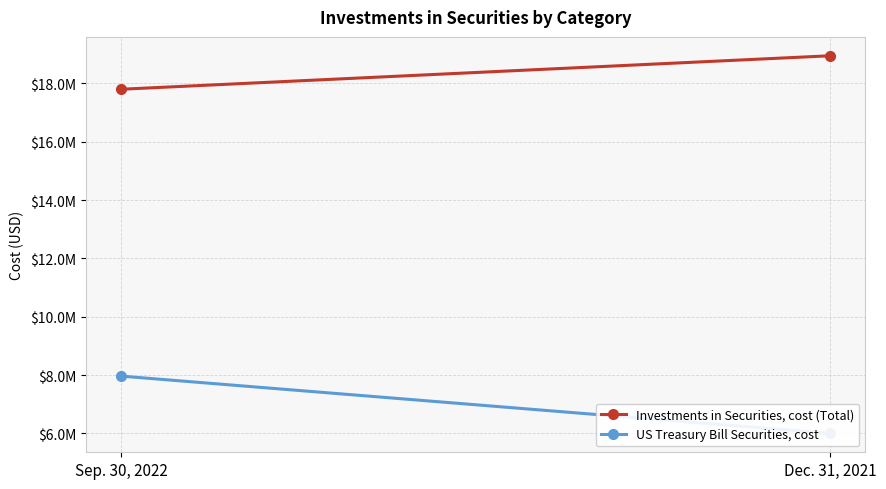

What is the sum of the US Treasury Bill Securities, cost values at Sep. 30, 2022 and Dec. 31, 2021?

13962031